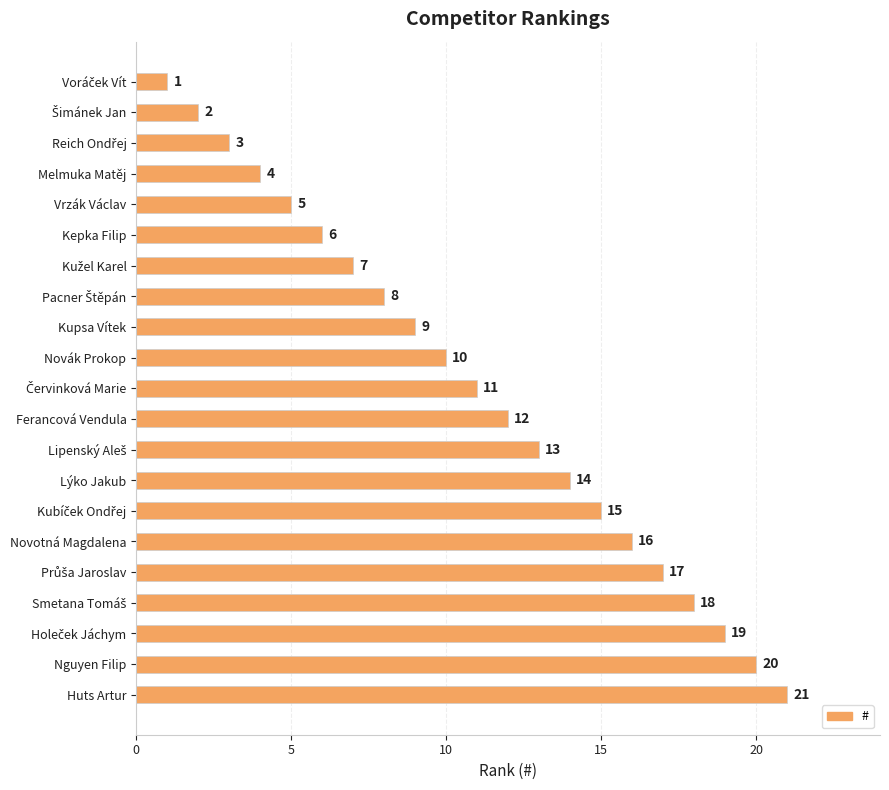

What is the change in value from Kepka Filip to Novotná Magdalena?

+10